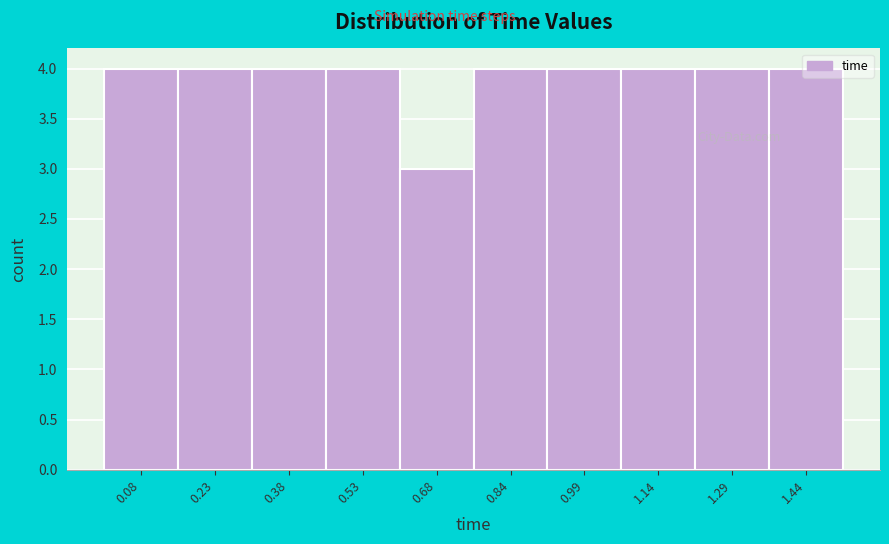

Reading left to right, list every bar in this chart as the range it spans on the x-axis followed by its height. Neither the bar edges nor the heights are printed on the chart, so give them approximately, as read against the axes.

0.000 to 0.152: 4
0.152 to 0.304: 4
0.304 to 0.456: 4
0.456 to 0.608: 4
0.608 to 0.760: 3
0.760 to 0.912: 4
0.912 to 1.064: 4
1.064 to 1.216: 4
1.216 to 1.368: 4
1.368 to 1.520: 4